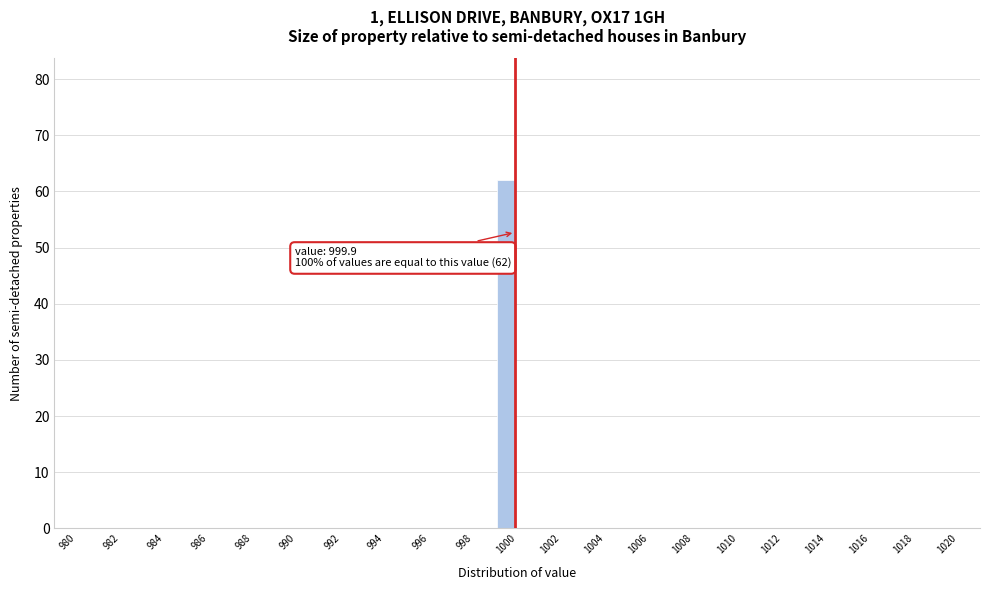

Which range on the x-axis has the tallest bar?

999 to 1000